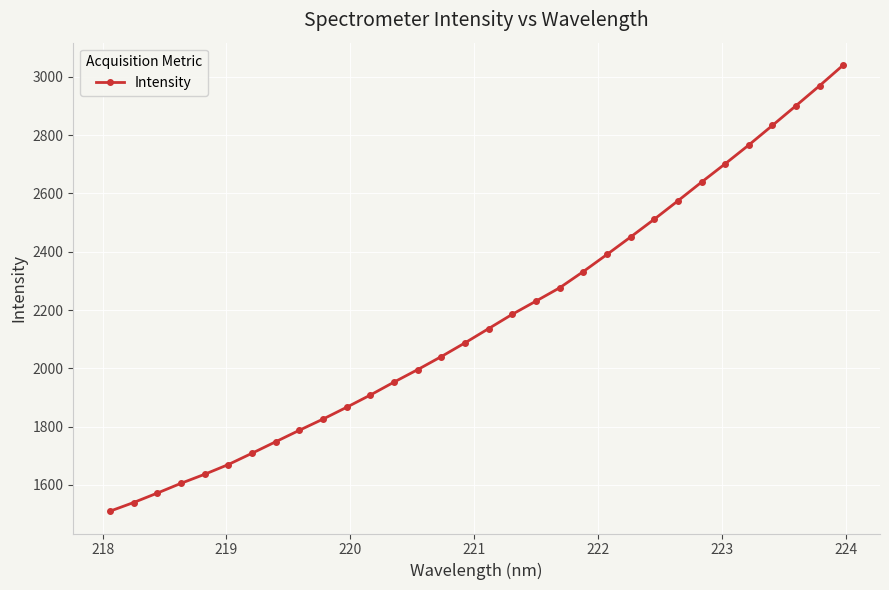

True or false: there are more than 2 points higher than both neighbors.

False